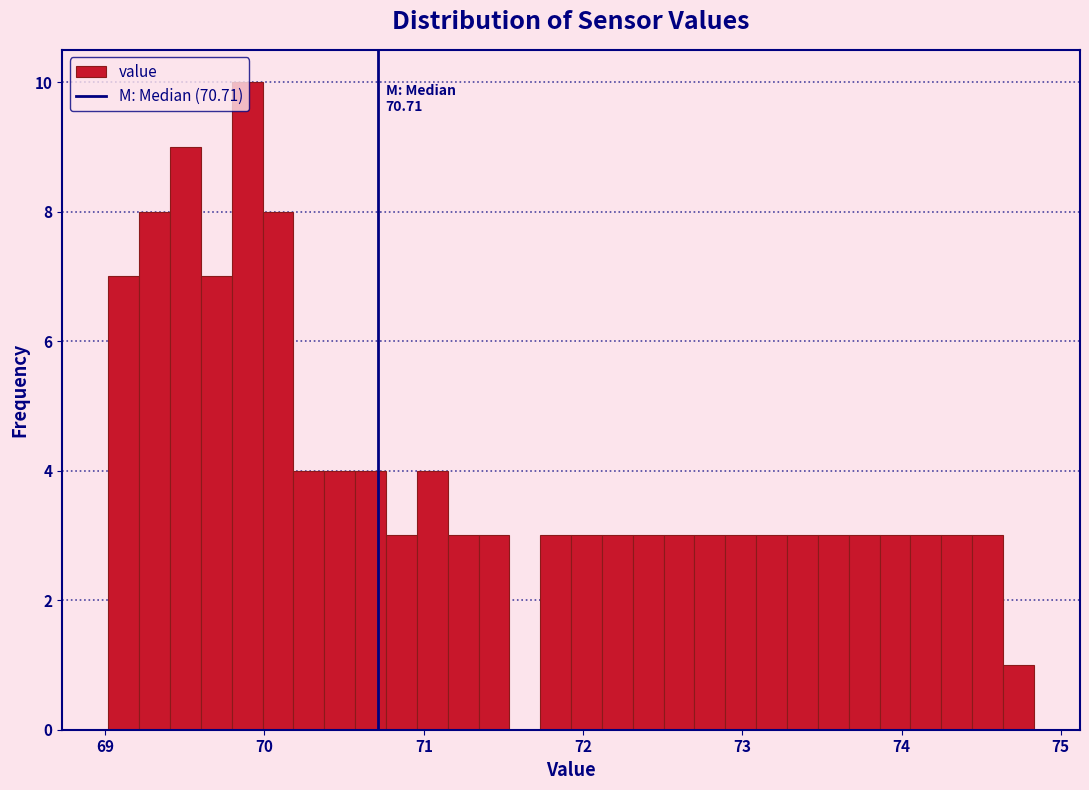

Around what value on the x-axis is the tallest bar? Give the approximate position of its centre, as read against the axis.

69.9